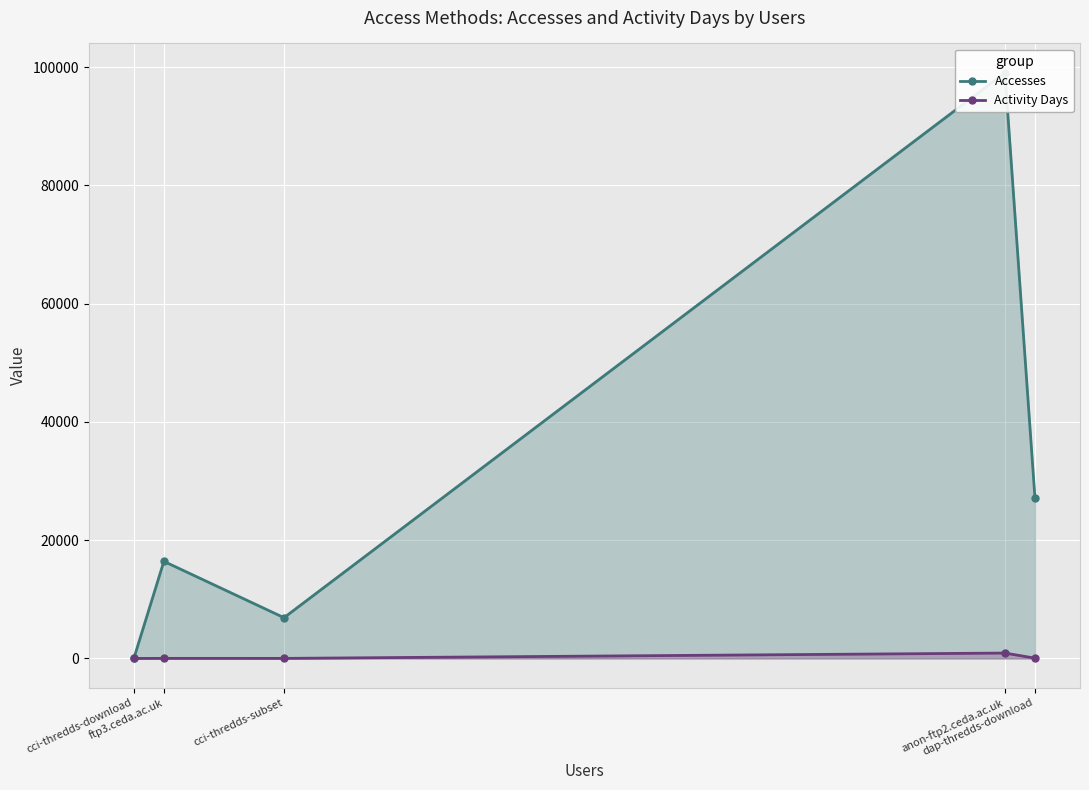

What is the minimum value shown in the chart?

1